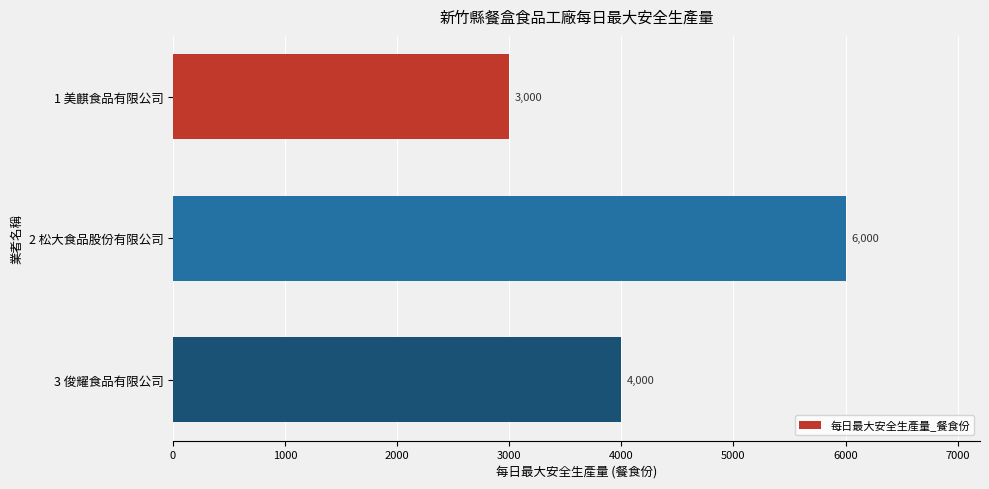

What is the approximate value at 2 松大食品股份有限公司, to the nearest 10?

6000